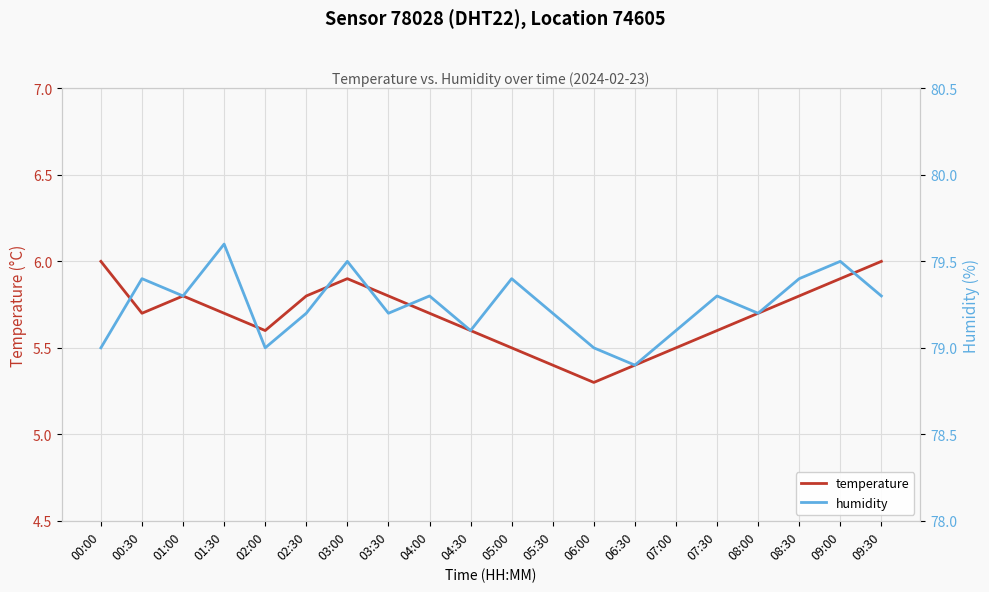

How many interior local valleys does the temperature series have?

3